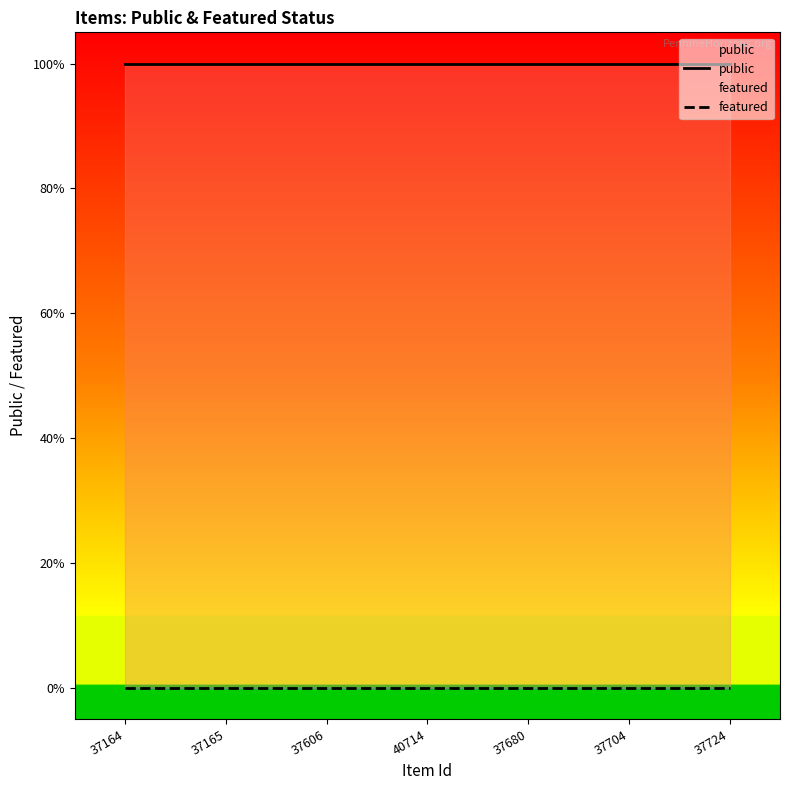

What position from the left is 37165?

2